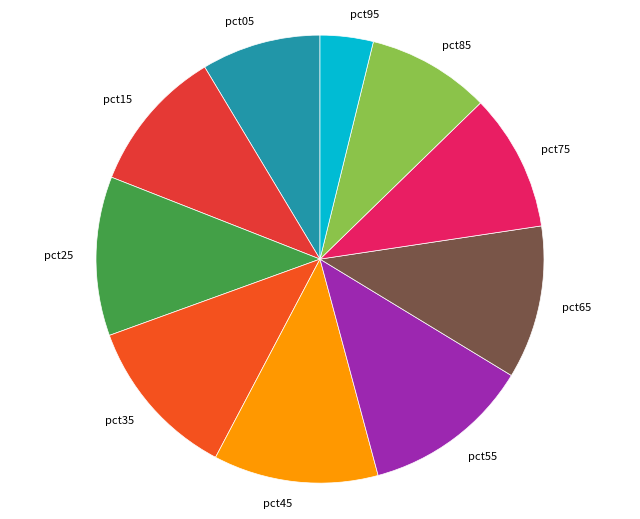

Is it true that pct65 is 1% of the pie?

False